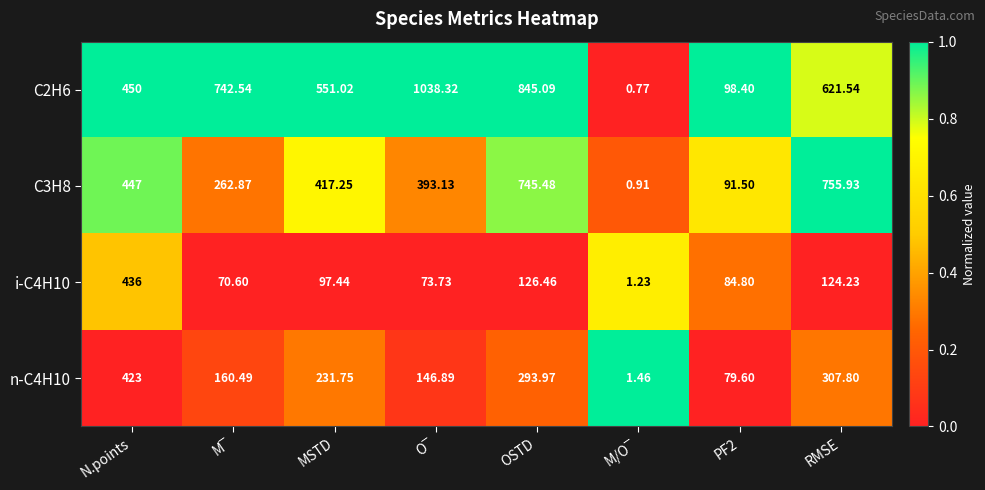

At which category is the sum across all series the highest?

OSTD